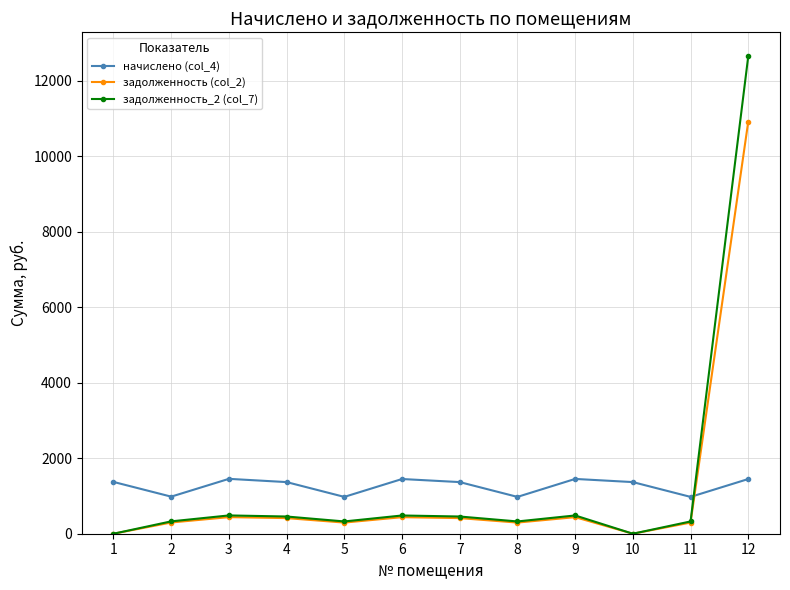

What is the difference between the second highest and second lowest values in the задолженность (col_2) series?

439.6